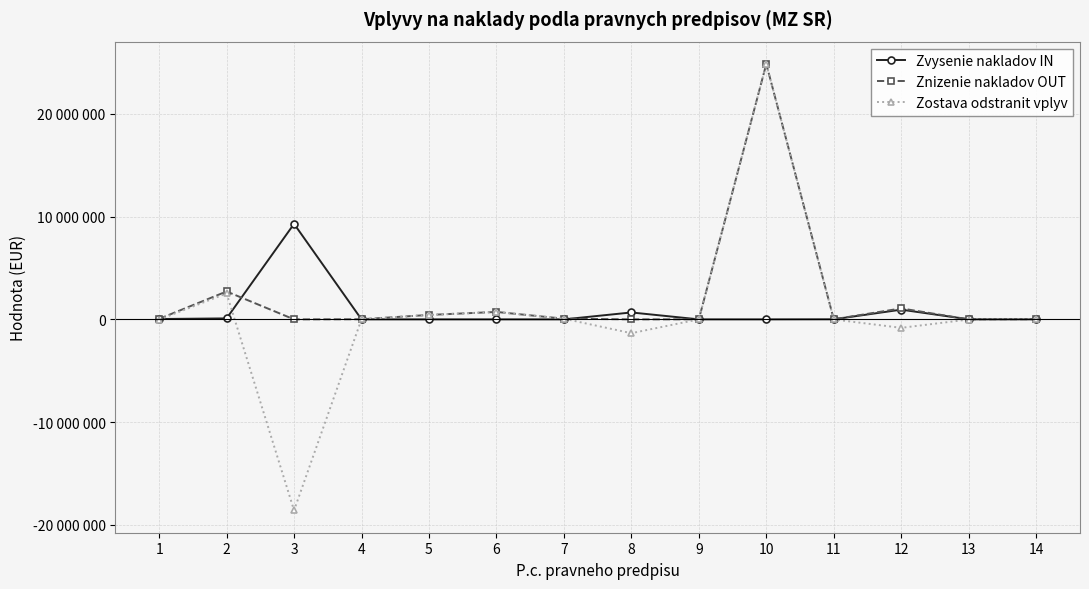

Does the chart have visible grid lines?

Yes